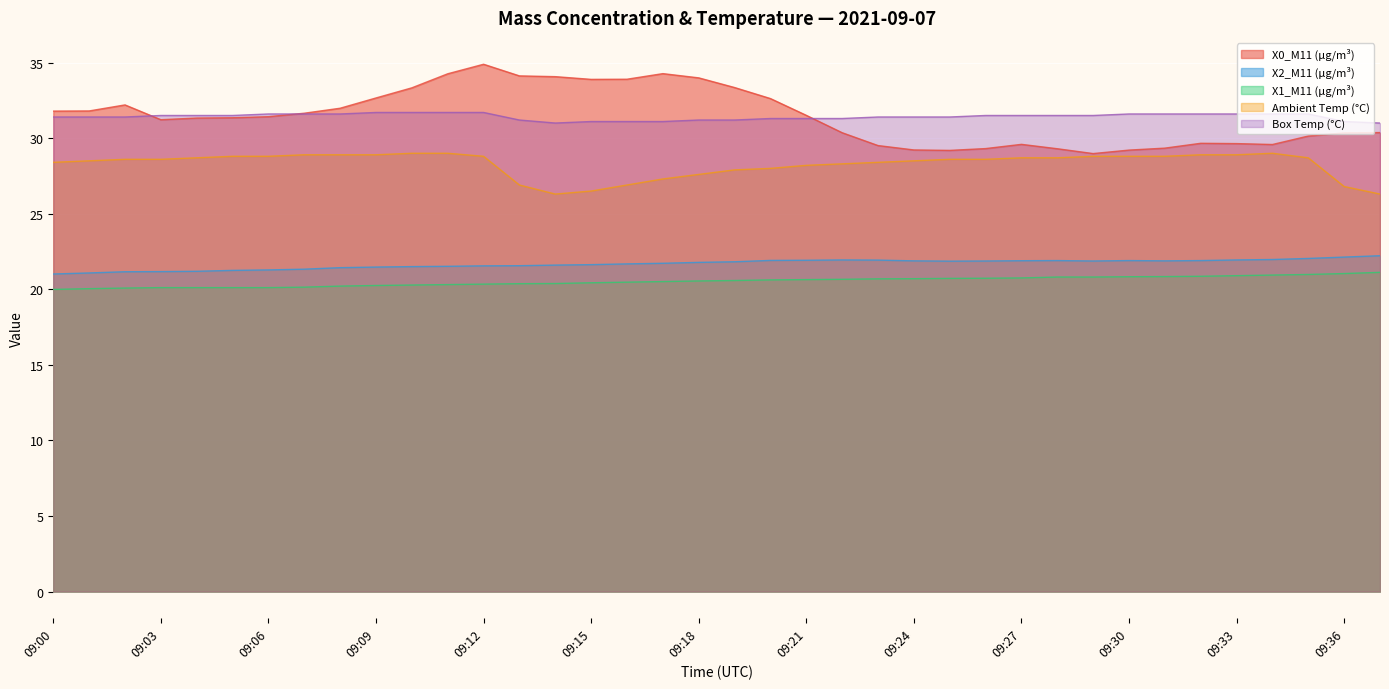

What is the difference between the maximum and minimum values in the X0_M11 (μg/m³) series?

5.9